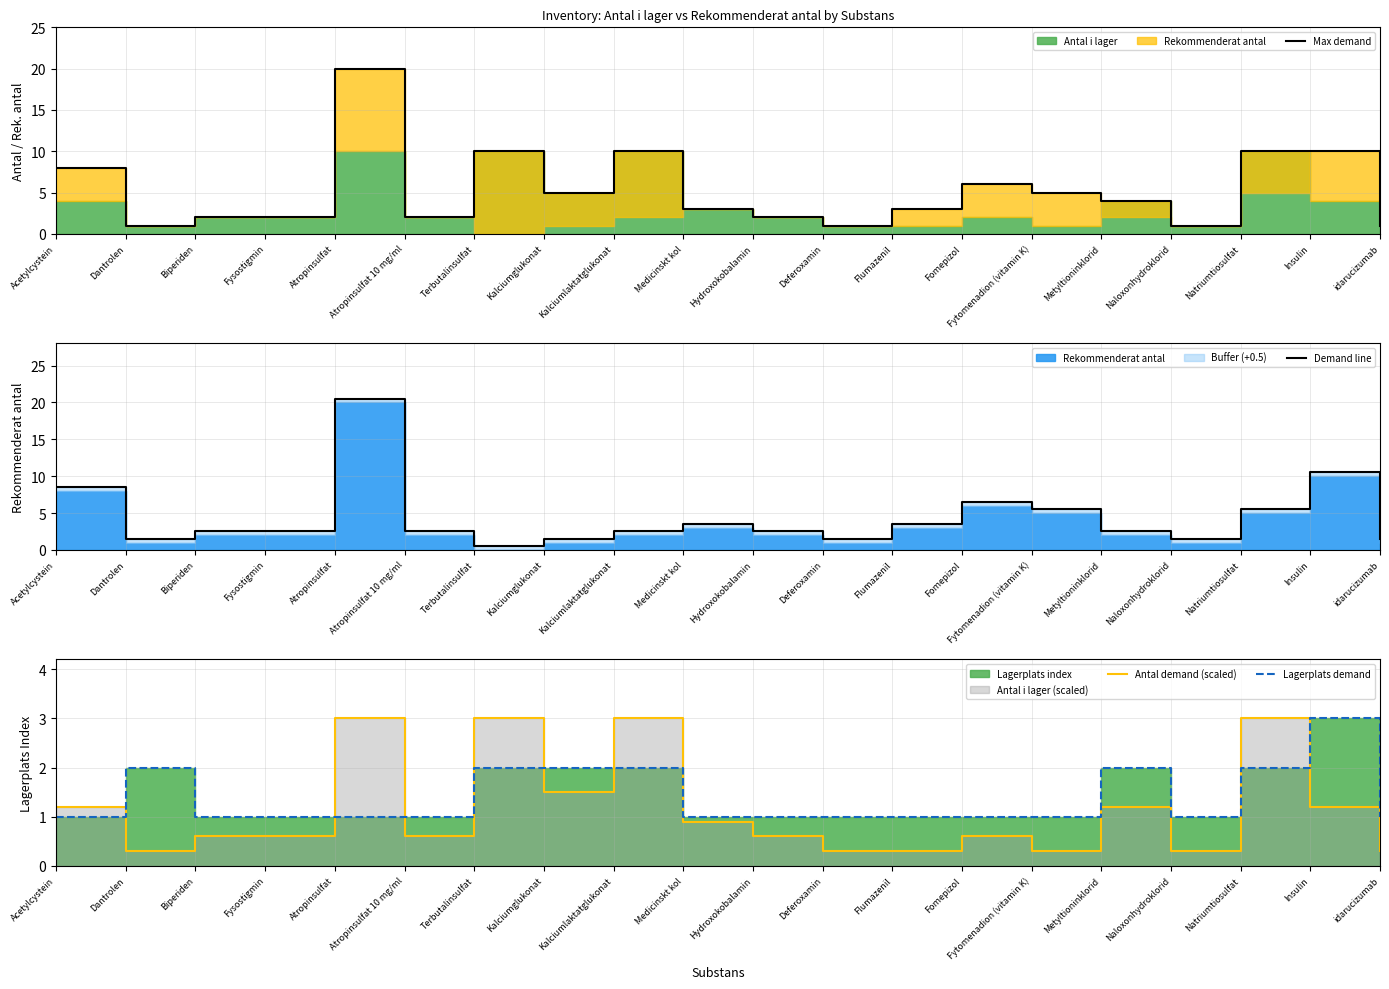

Which series changed the most between Fysostigmin and Atropinsulfat?

Max demand